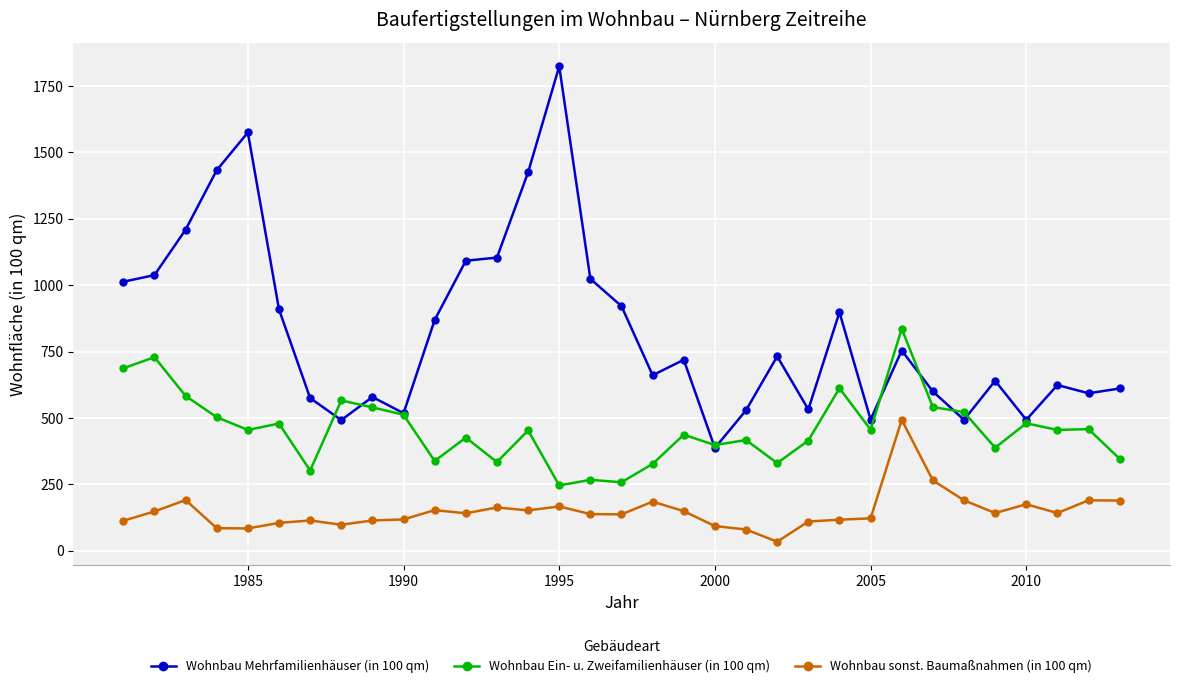

What is the maximum value for Wohnbau Ein- u. Zweifamilienhäuser (in 100 qm)?

836